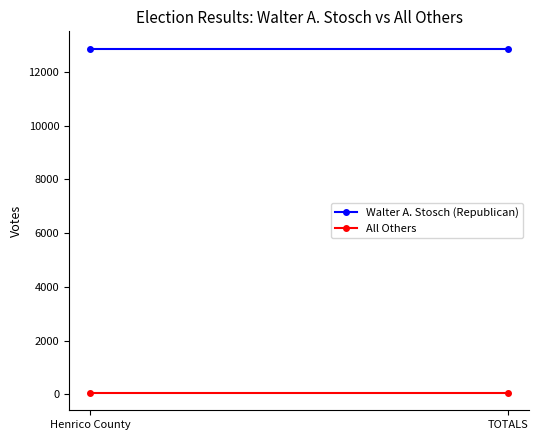

What is the greatest value displayed?

12867